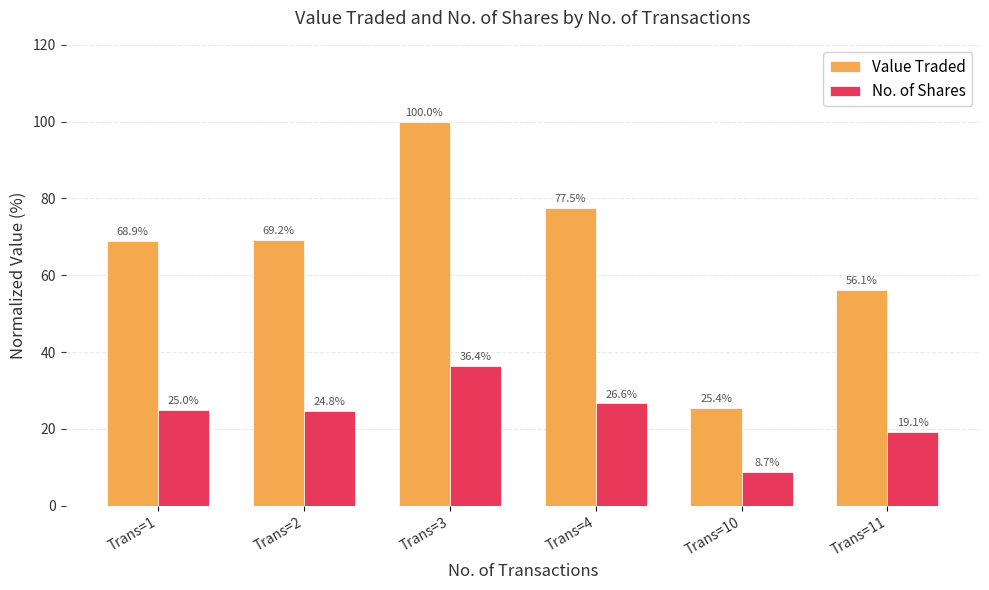

What is the total value across all series at Trans=2?

94.0